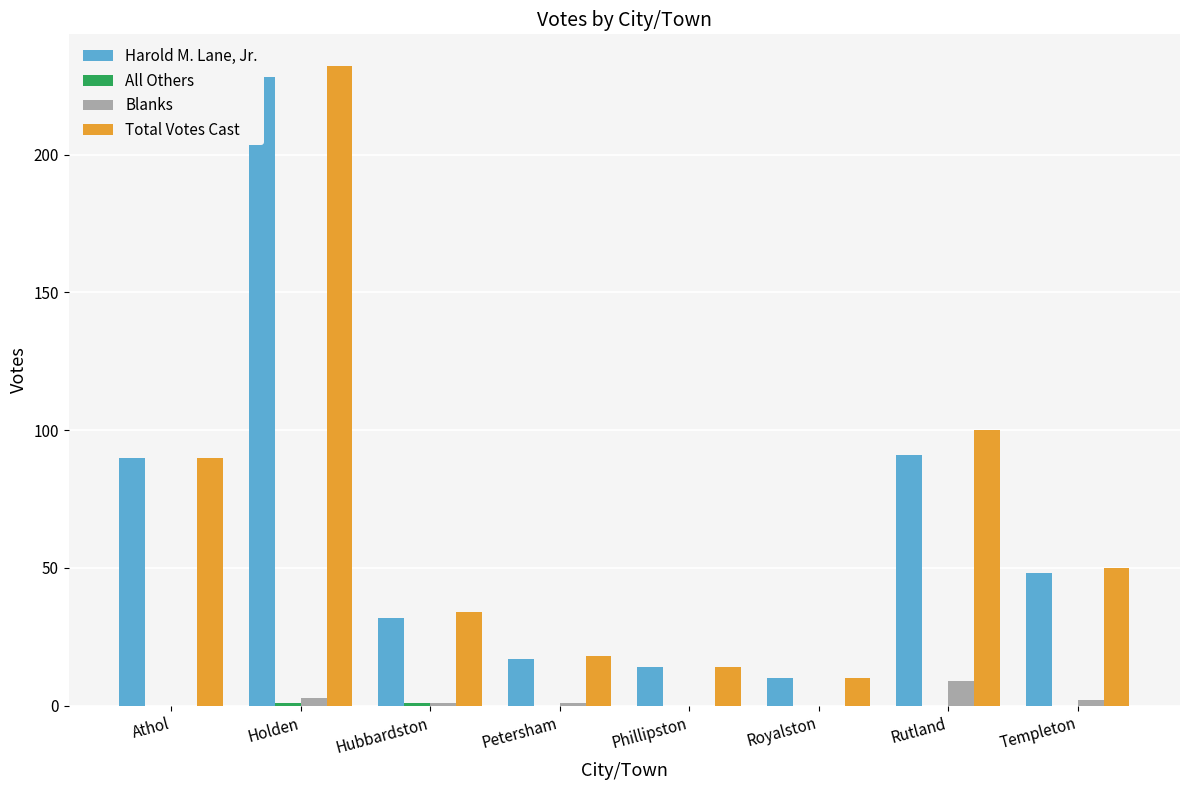

What is the total value across all series at Royalston?

20